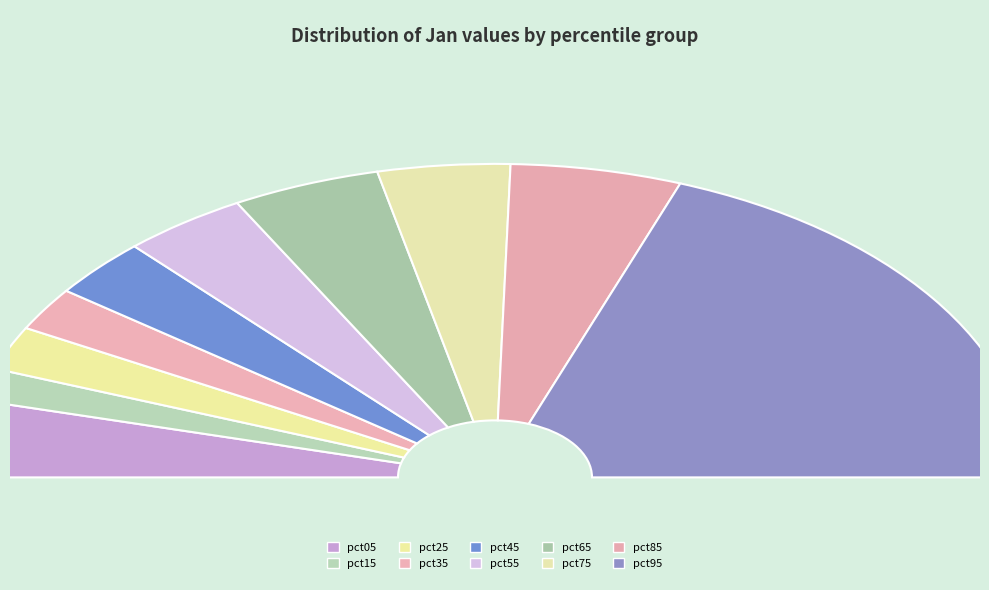

Does pct65 account for over 50% of the chart?

No